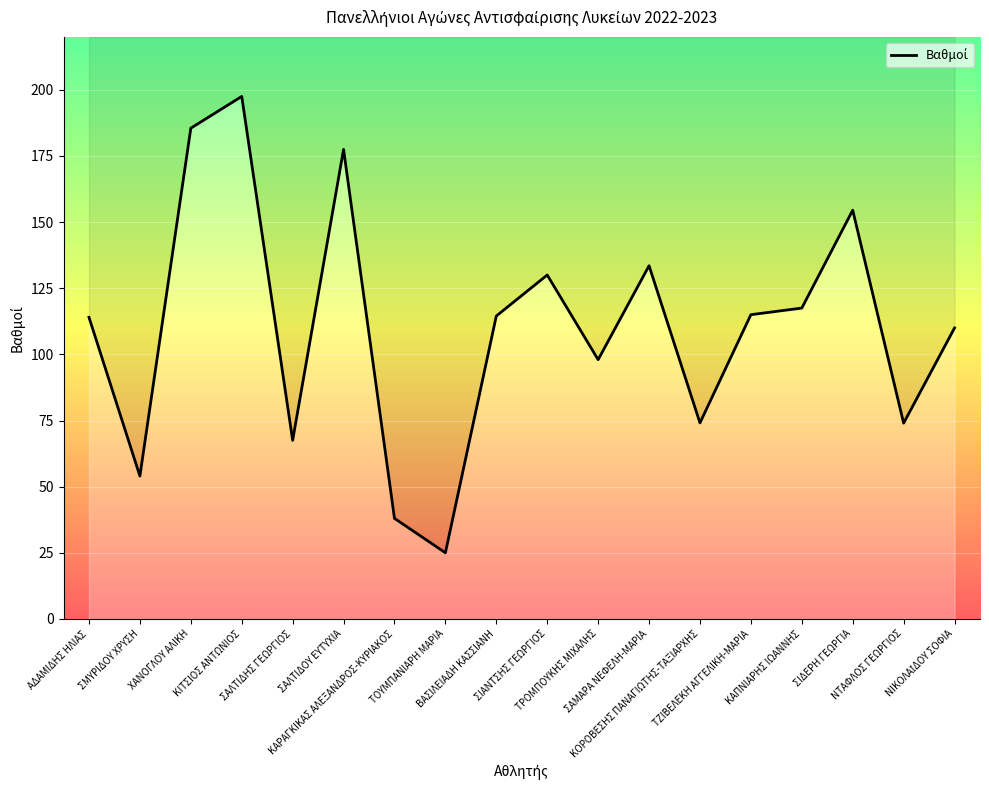

What is the sum of the values at ΣΙΔΕΡΗ ΓΕΩΡΓΙΑ and ΣΑΛΤΙΔΗΣ ΓΕΩΡΓΙΟΣ?

222.0